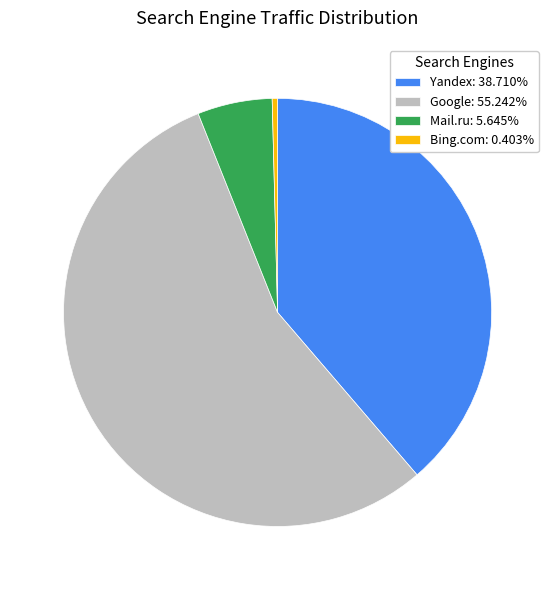

Does any single category account for the majority?

Yes